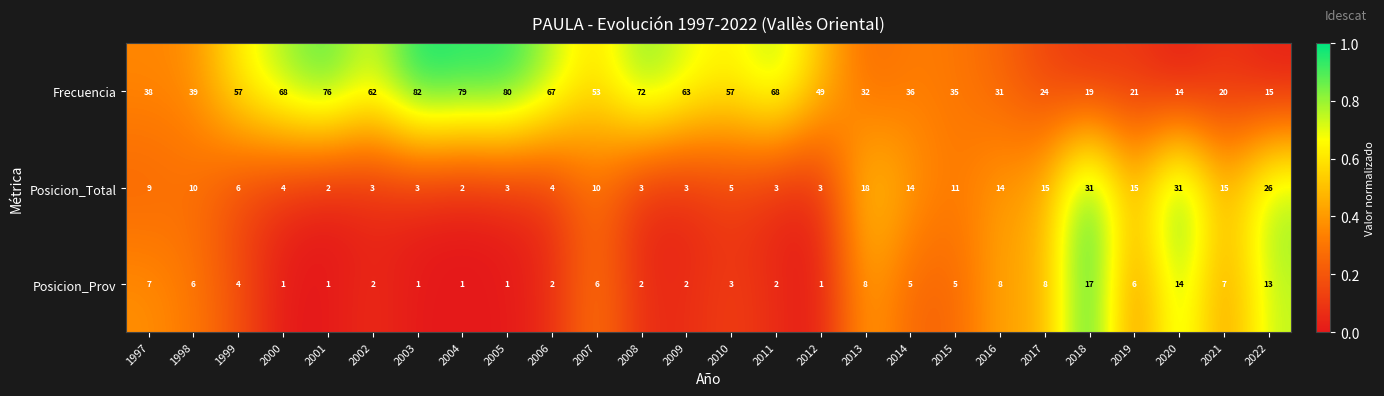

Where does the Posicion_Prov series first go above 5?

1997